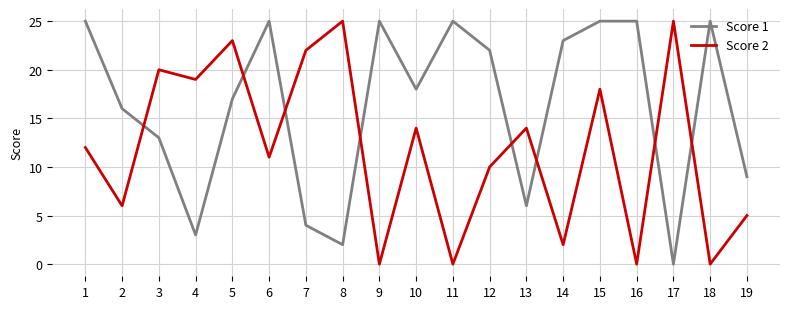

Between which two adjacent categories do Score 2 and Score 1 first intersect?

2 and 3